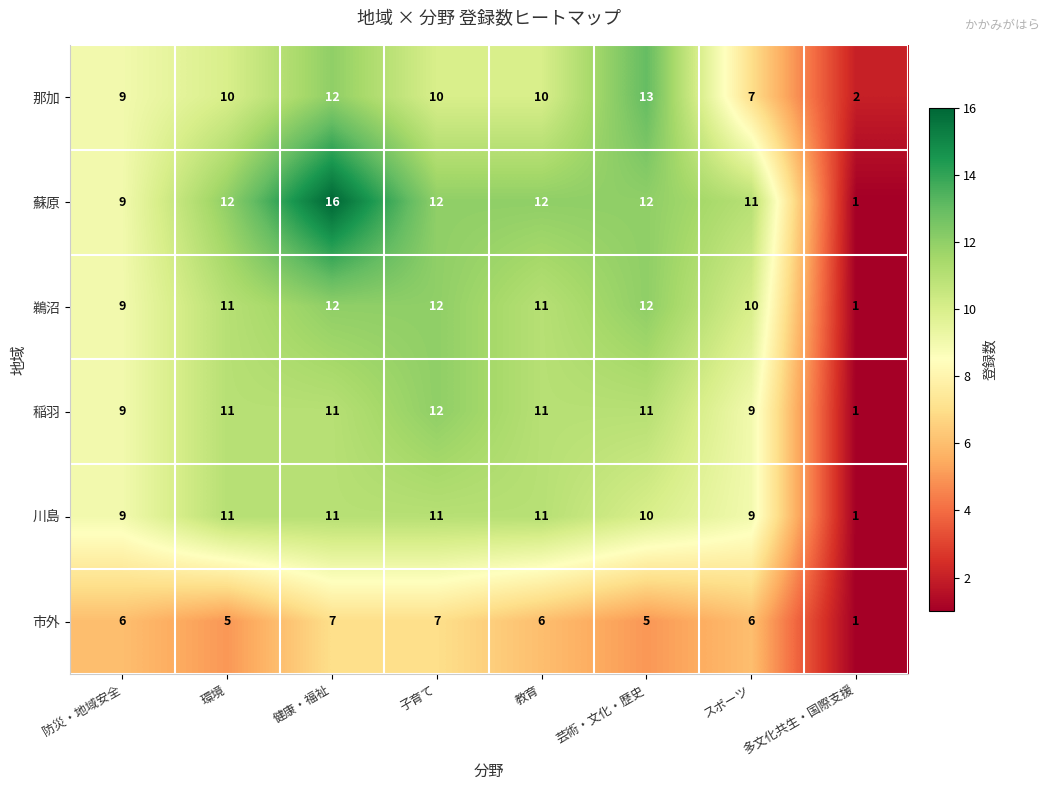

How many series are shown in this chart?

6